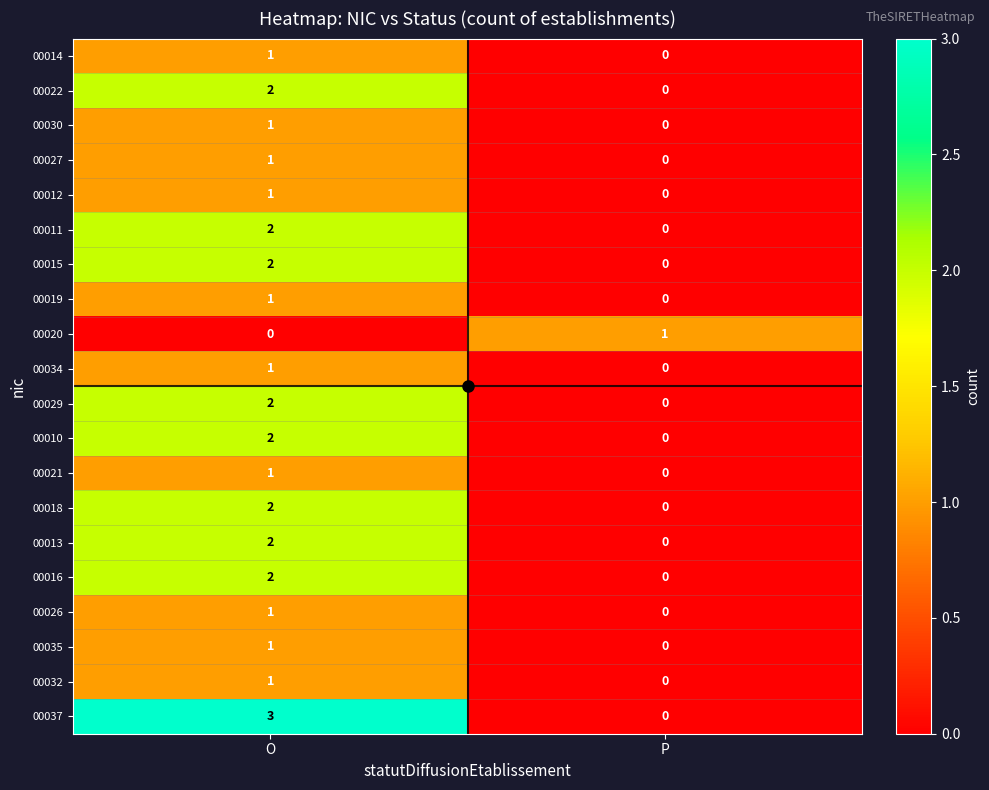

Where is 00037 nearest to the value 1?

P